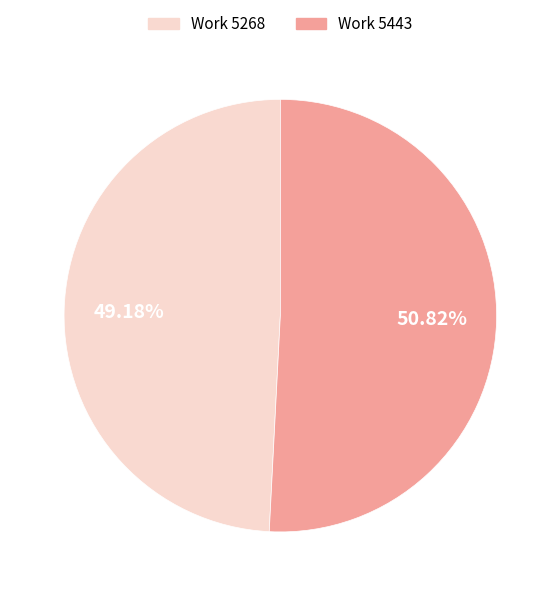

What percentage is NOT represented by Work 5268?

50.8%